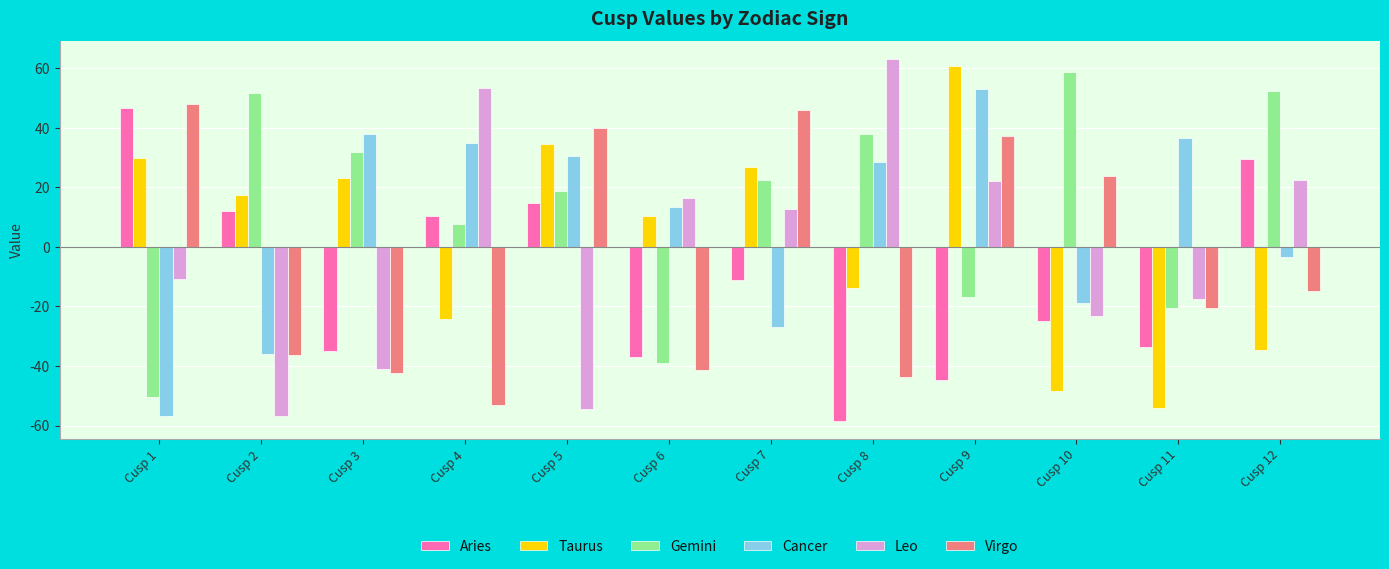

How many groups of bars are there?

12